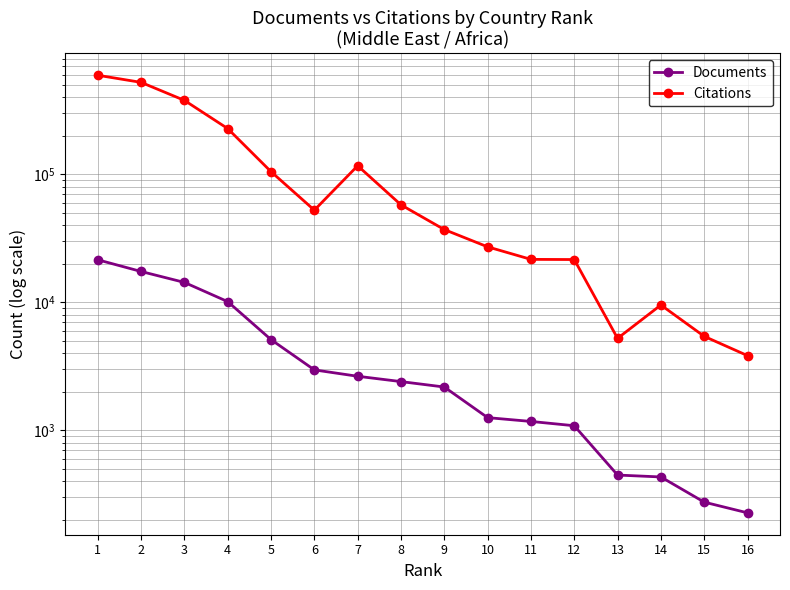

What is the average value of the Citations series?

136243